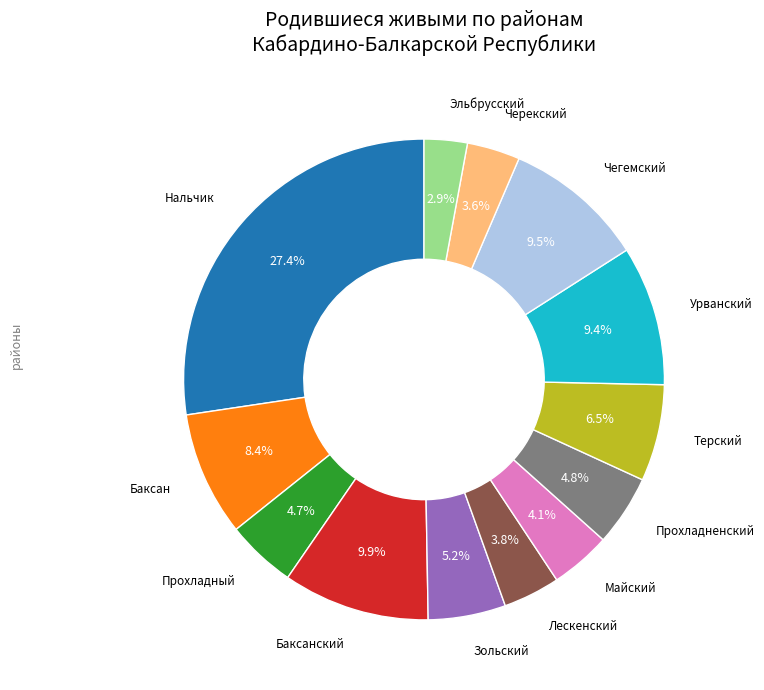

Does any single category account for the majority?

No